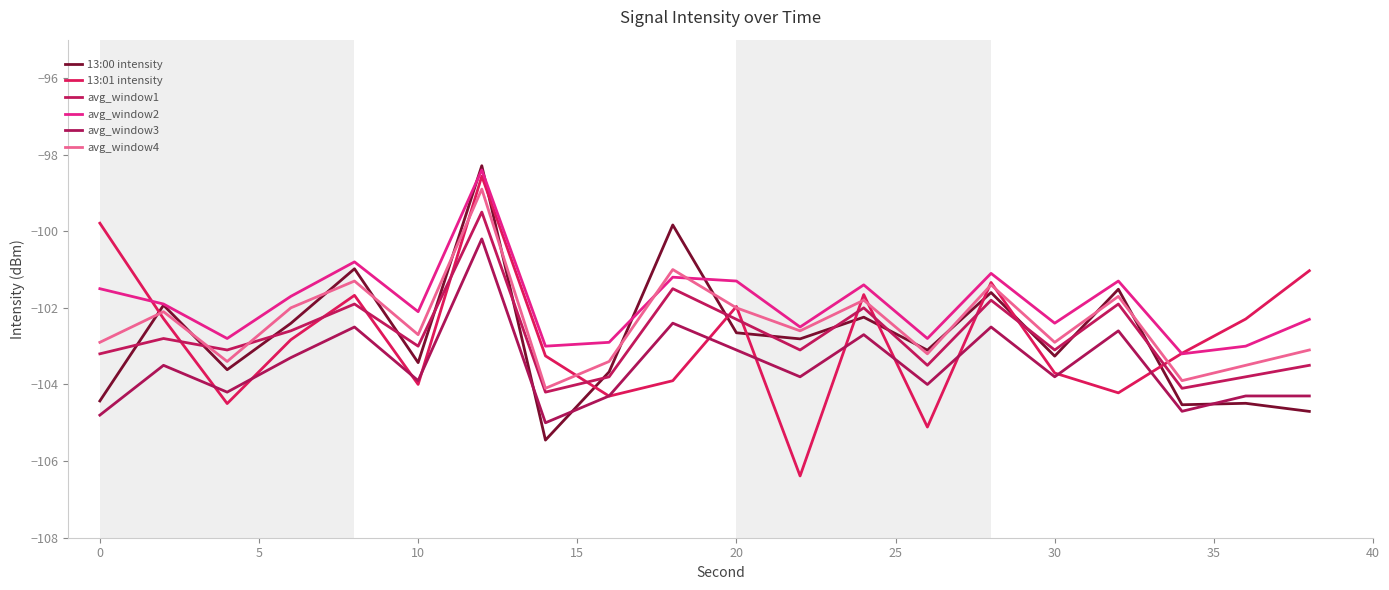

How many interior local peaks does the avg_window4 series have?

7